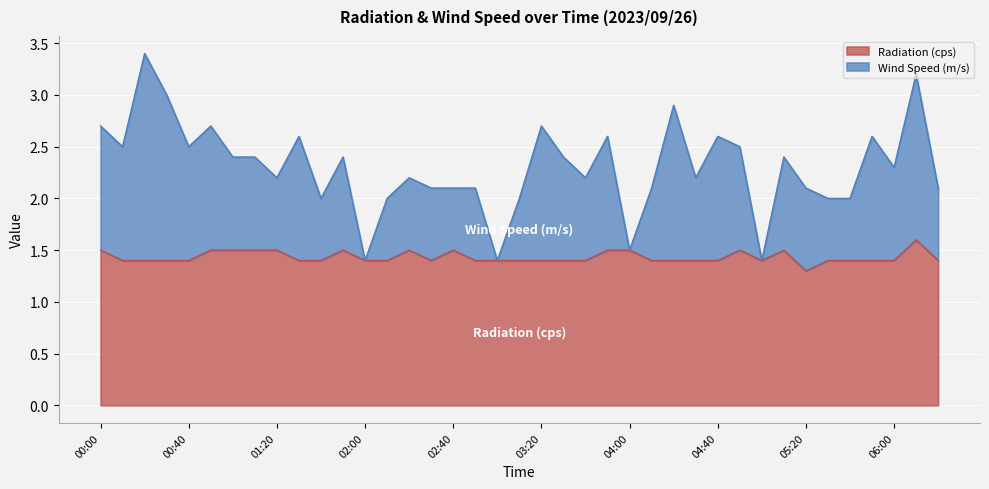

Rank the series at 02:30 from lowest to highest value.

Radiation (cps), Wind Speed (m/s)